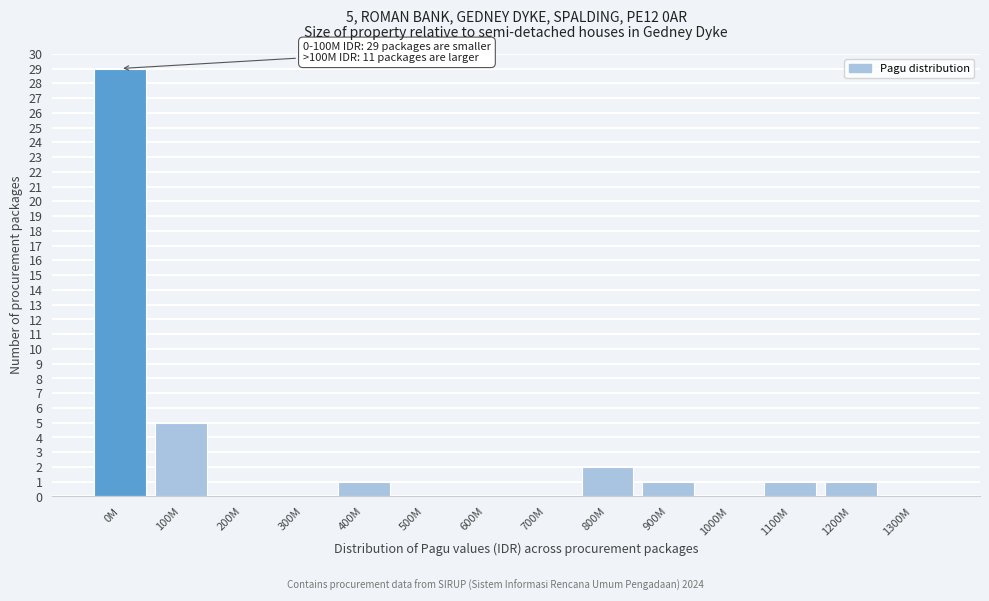

Reading left to right, what are all the values shown in this chart?

0M=29	100M=5	200M=0	300M=0	400M=1	500M=0	600M=0	700M=0	800M=2	900M=1	1000M=0	1100M=1	1200M=1	1300M=0